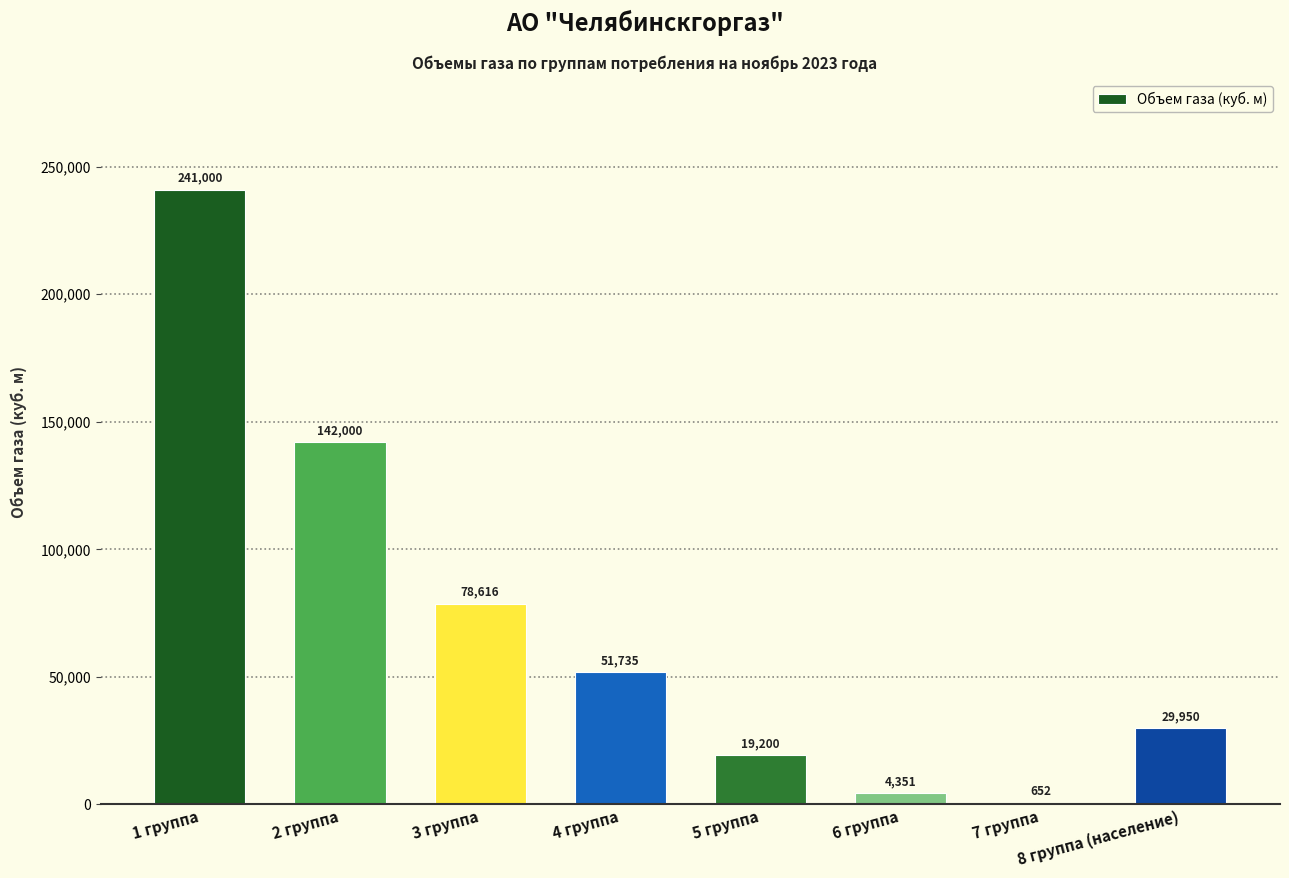

How many distinct data groups are displayed?

1